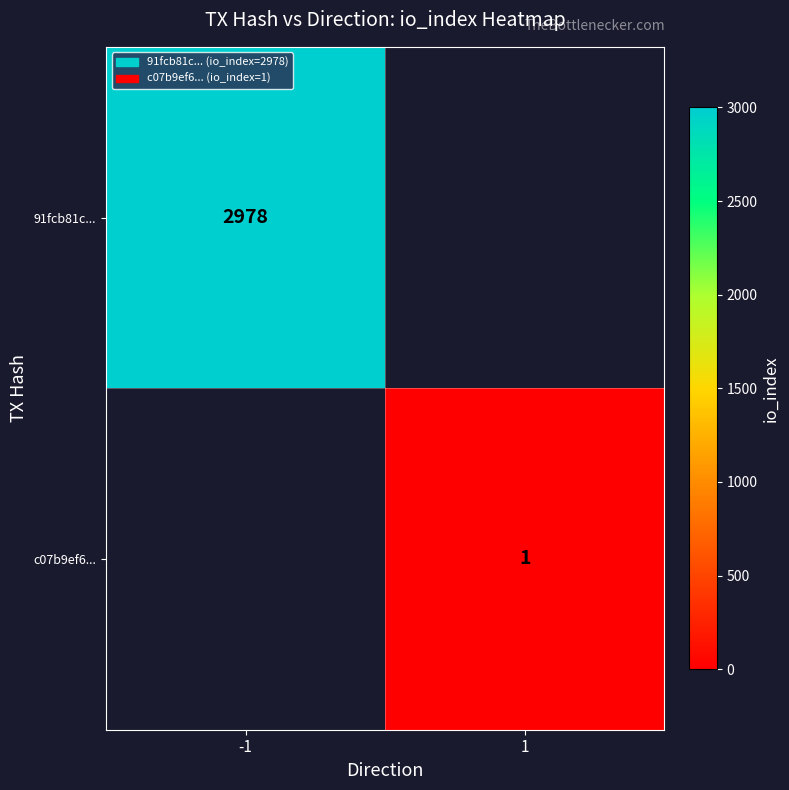

The value of 91fcb81c... at -1 is 1561. True or false?

False